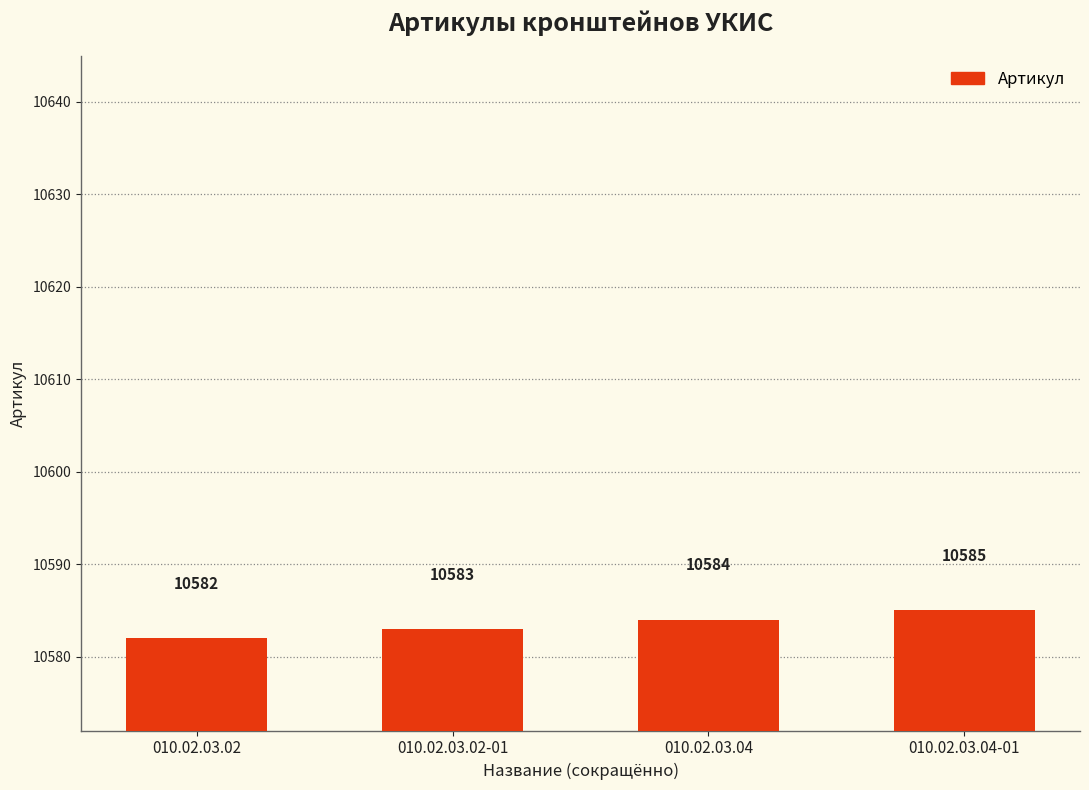

Does the chart contain any negative values?

No